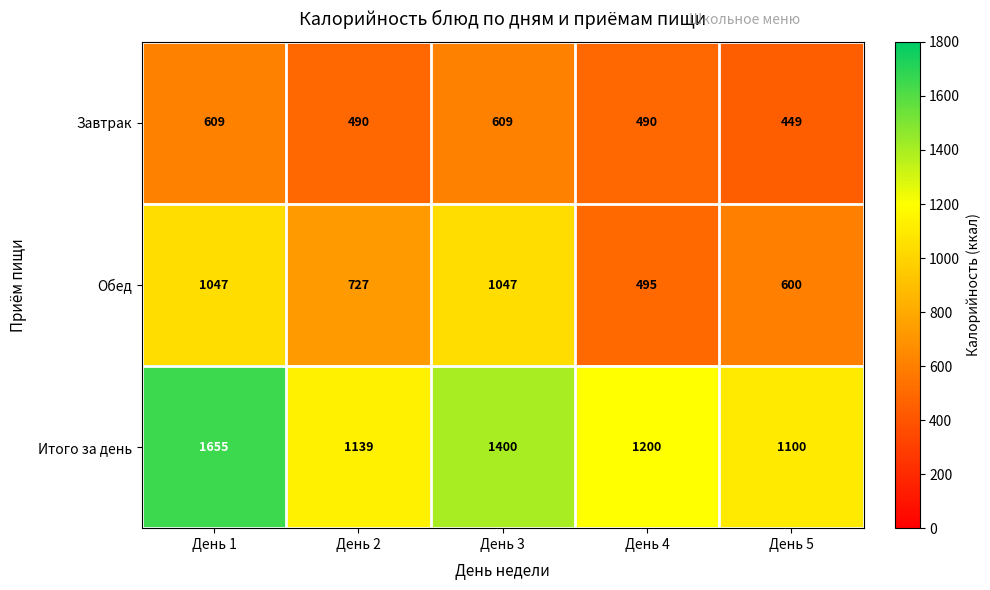

The value of Завтрак at День 2 is 299. True or false?

False